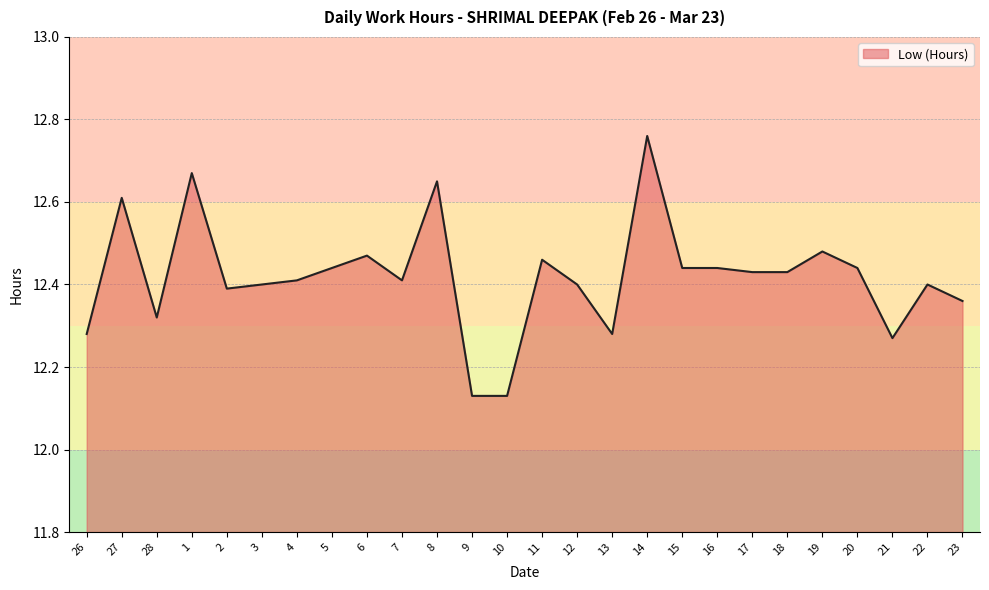

Which category has the highest value across all series?

14